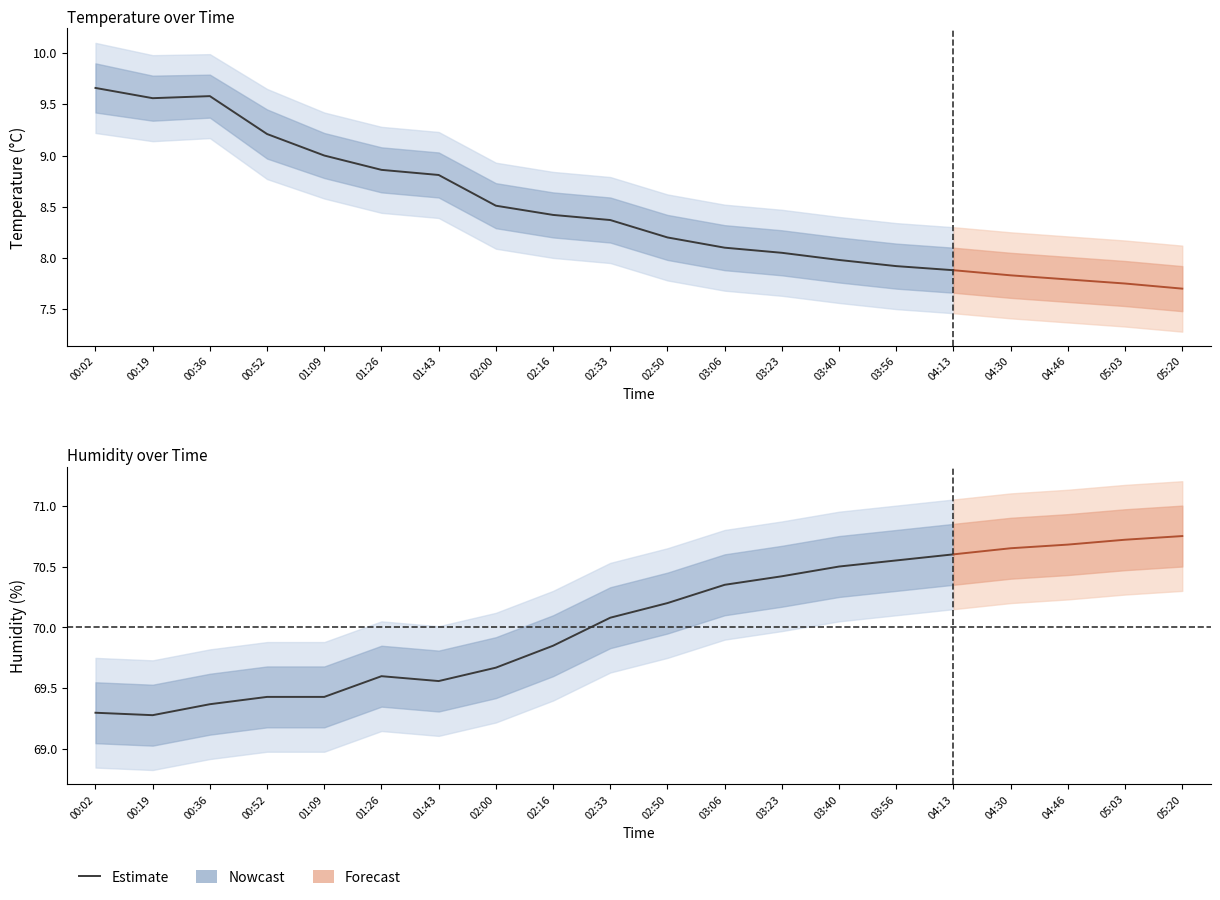

What is the difference between the maximum and minimum values?

1.8